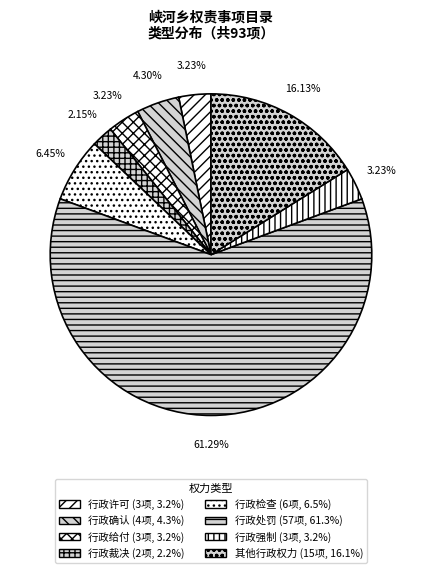

Count the number of slices in the pie.

8